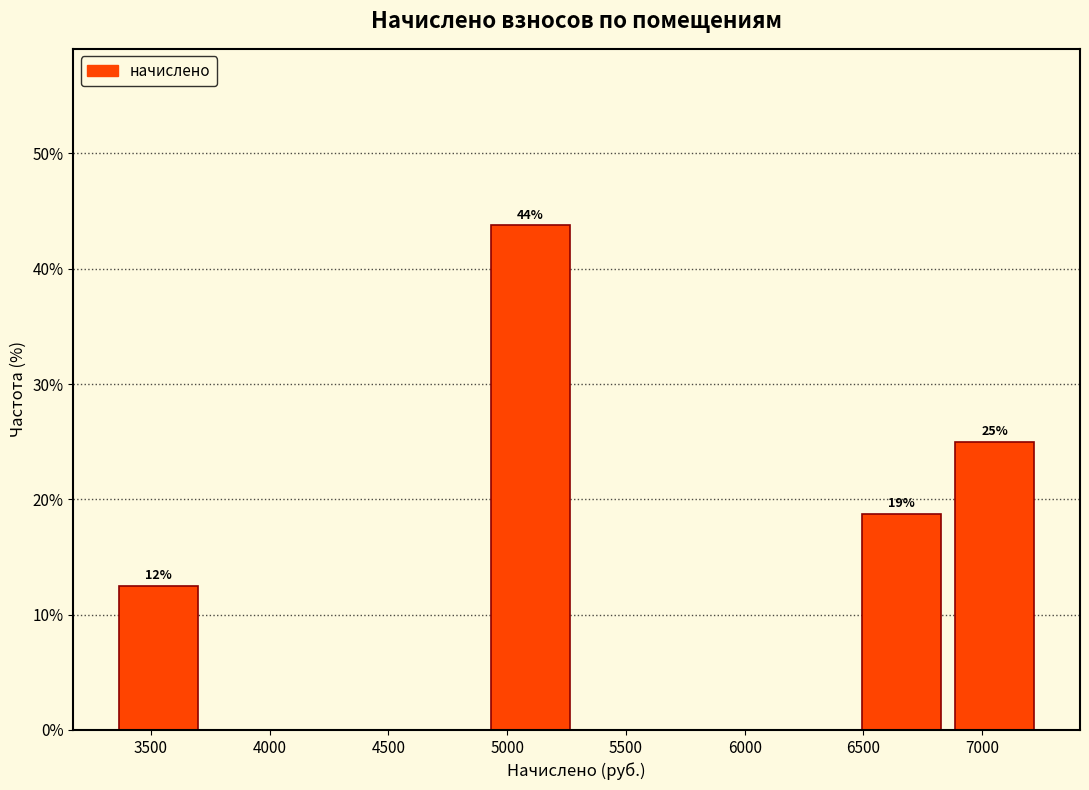

Which range on the x-axis has the tallest bar?

4950 to 5300